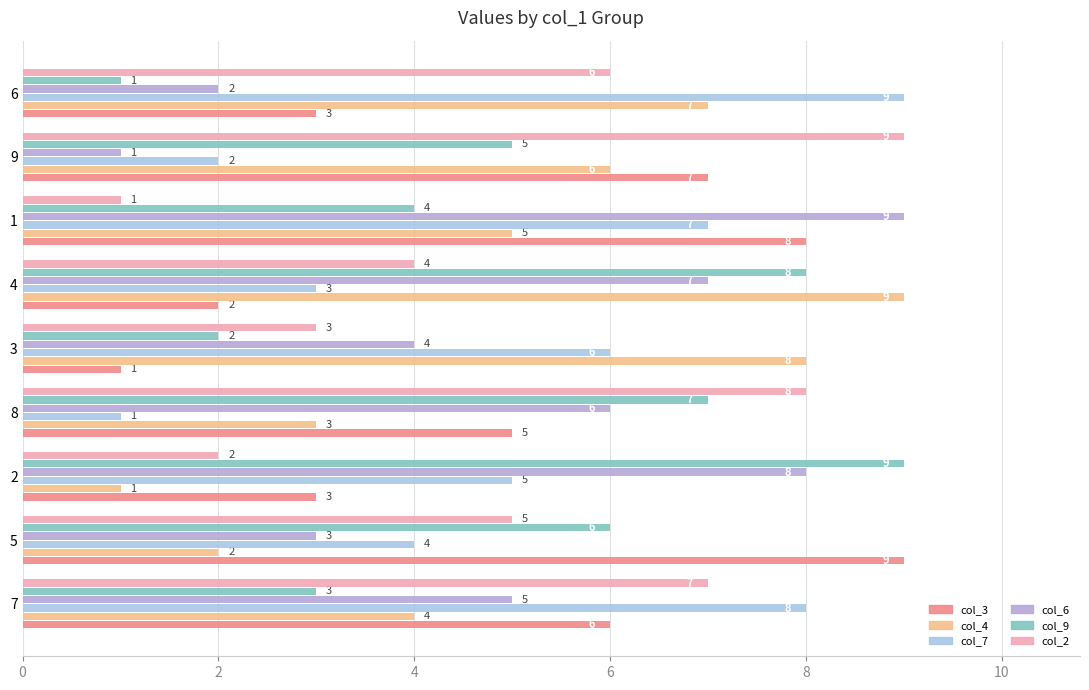

How many distinct data groups are displayed?

6